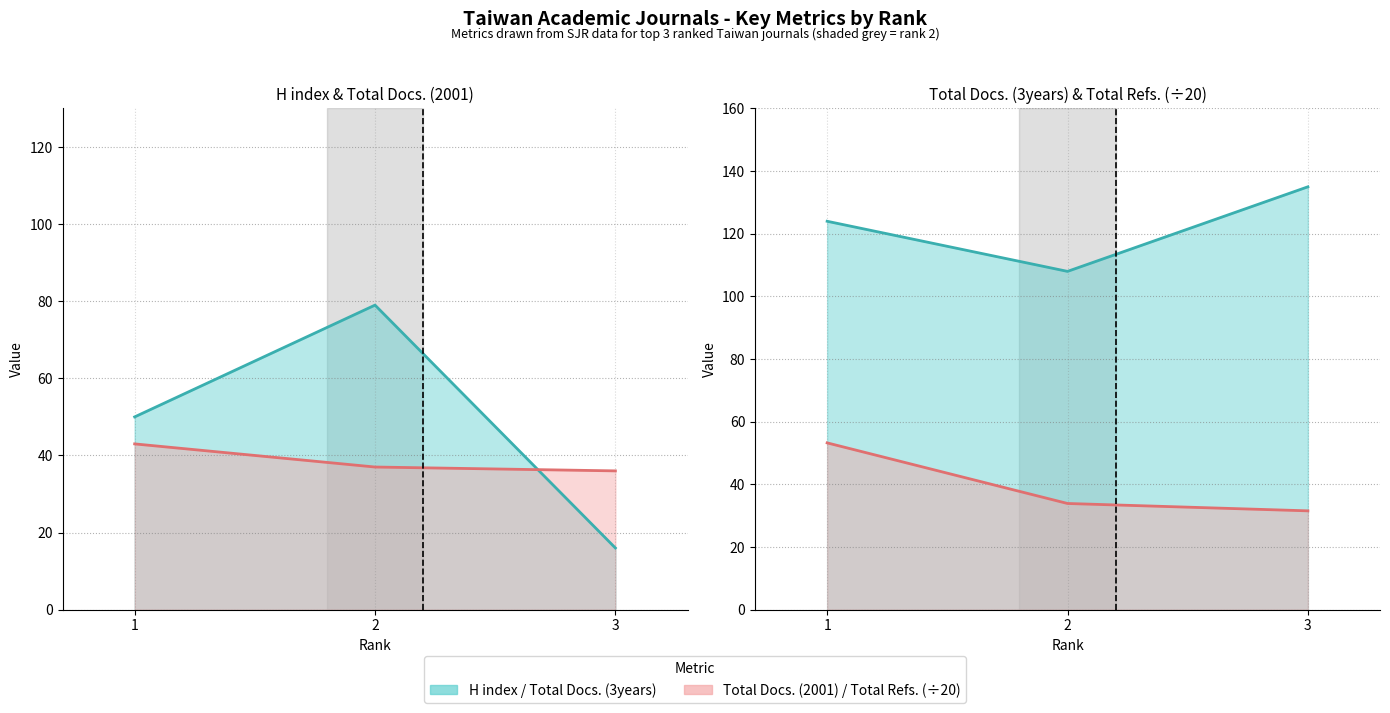

True or false: H index has a value of 50.0 at 1.

True